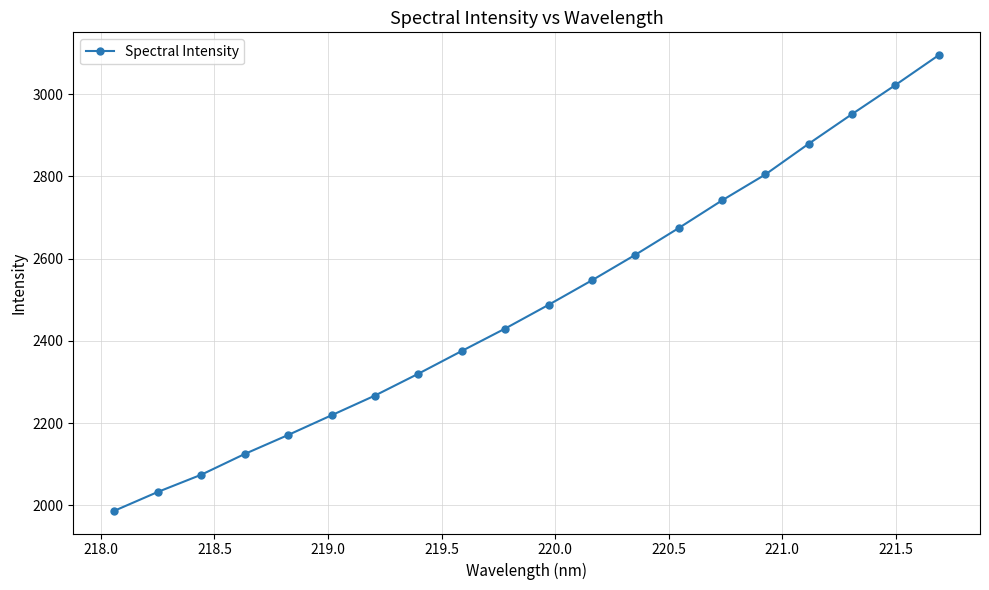

Reading left to right, list all the values displayed in this chart.

1986.8	2032.6	2074.5	2124.9	2171.1	2219.0	2266.9	2320.1	2375.3	2429.9	2487.6	2547.2	2609.2	2674.3	2741.6	2804.8	2879.5	2951.7	3022.3	3095.1